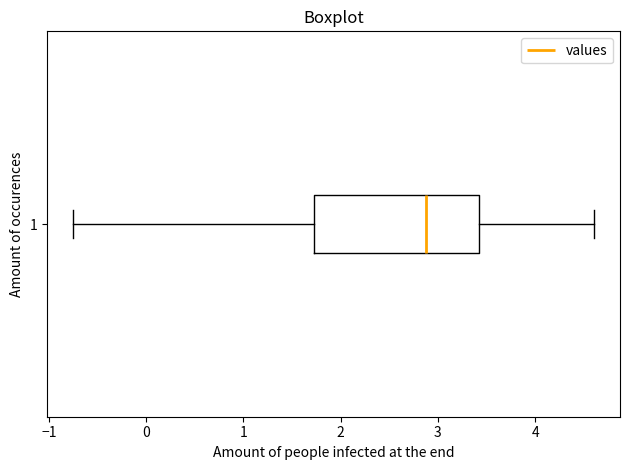

Read this box plot against the x-axis: the position of the median line, the range covered by the box, and the ends of both whiskers. The values are not printed on the chart, so give them approximately, as read against the axis.

median 2.9, box 1.7 to 3.4, whiskers -0.8 to 4.6